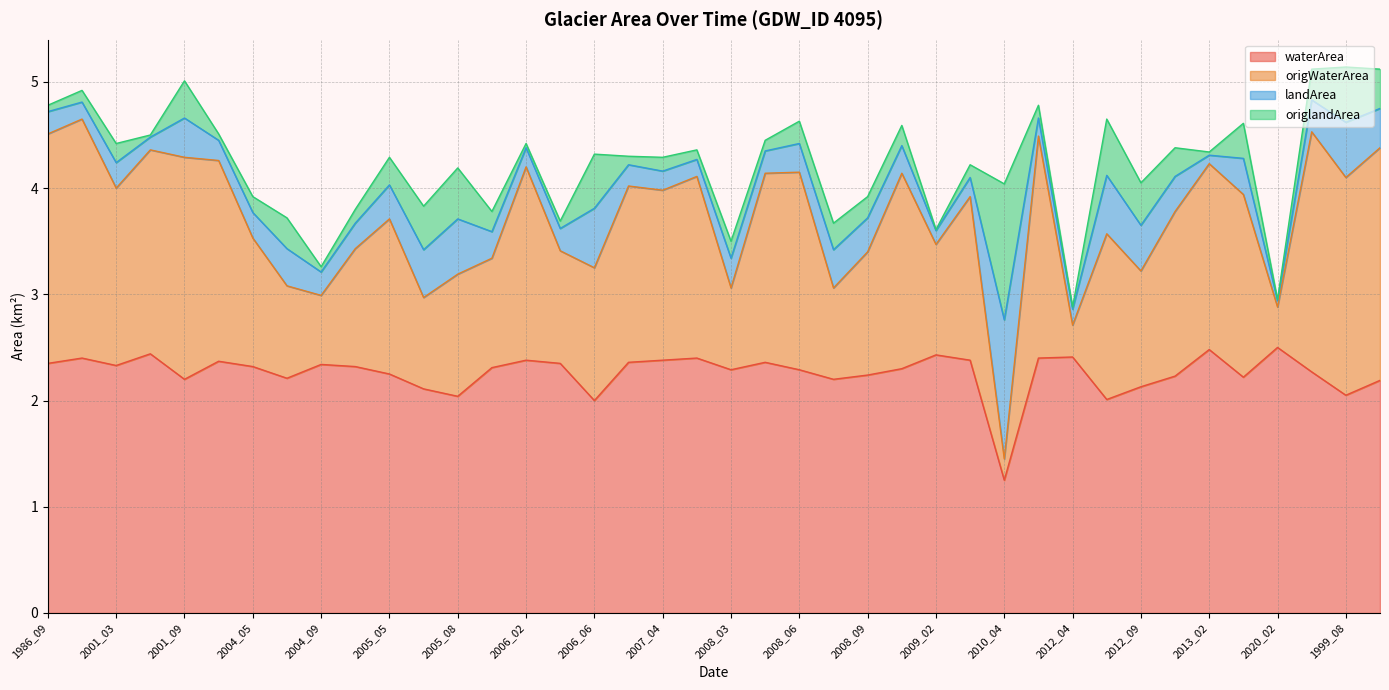

Does the chart have visible grid lines?

Yes